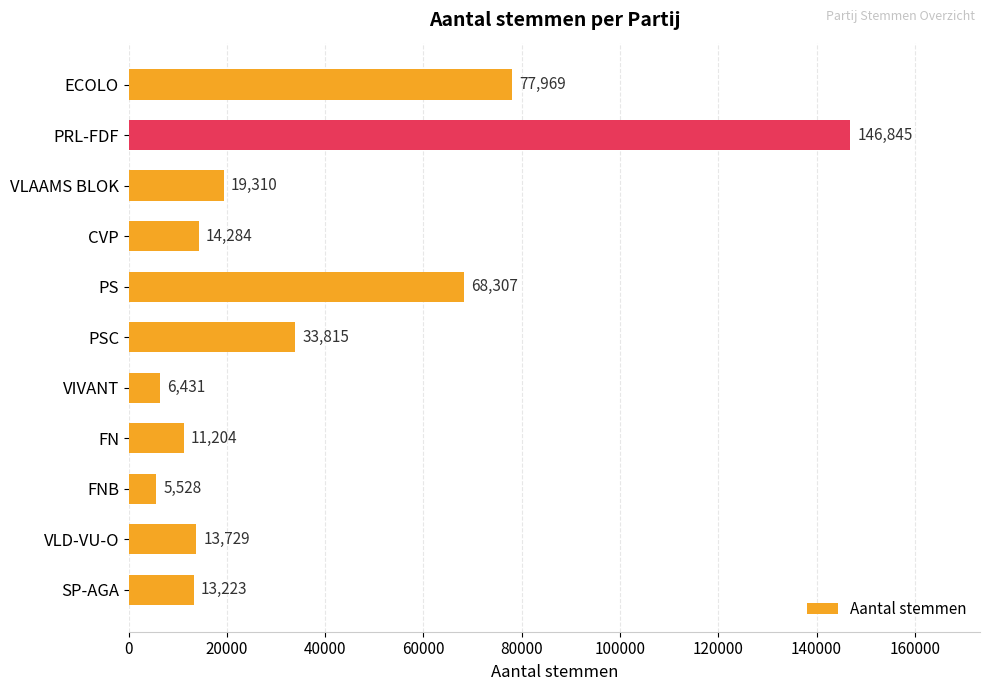

Reading top to bottom, extract all data points from this chart.

77969	146845	19310	14284	68307	33815	6431	11204	5528	13729	13223